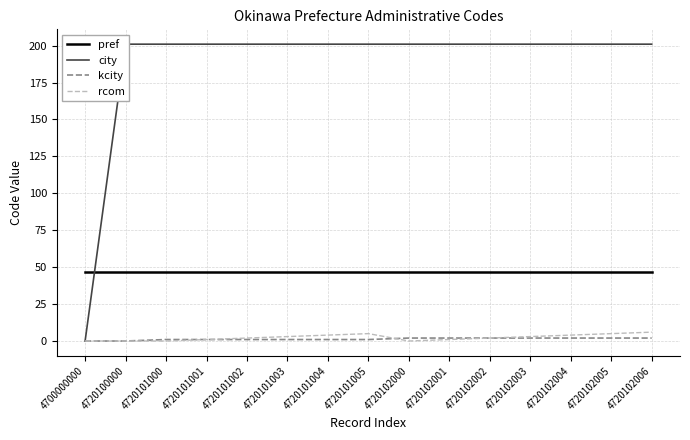

List the series in order of their peak value, highest first.

city, pref, rcom, kcity